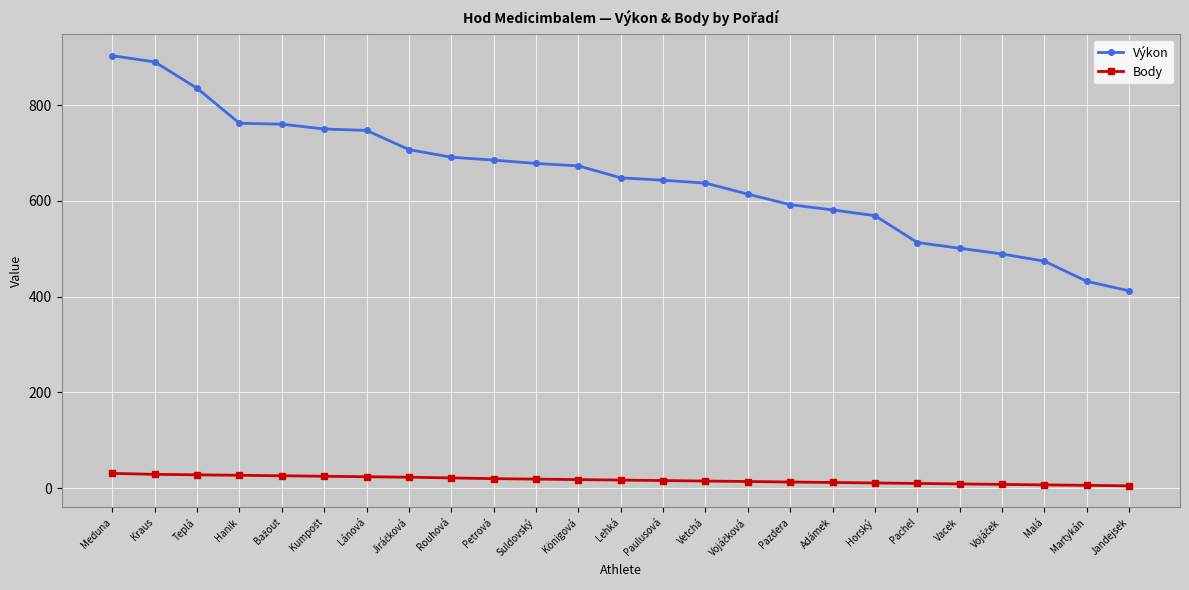

The Výkon series shows 955.3 at Lehká. True or false?

False